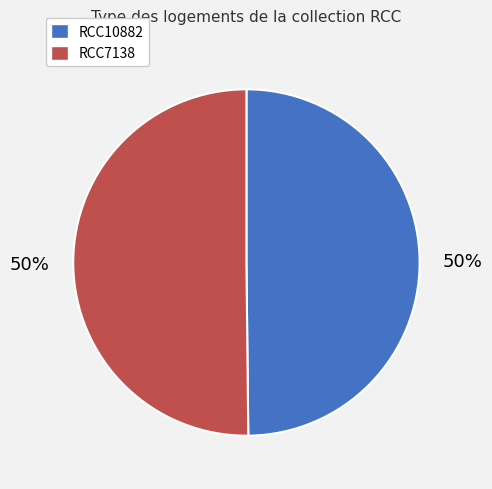

Combined, do RCC7138 and RCC10882 account for over 50%?

Yes